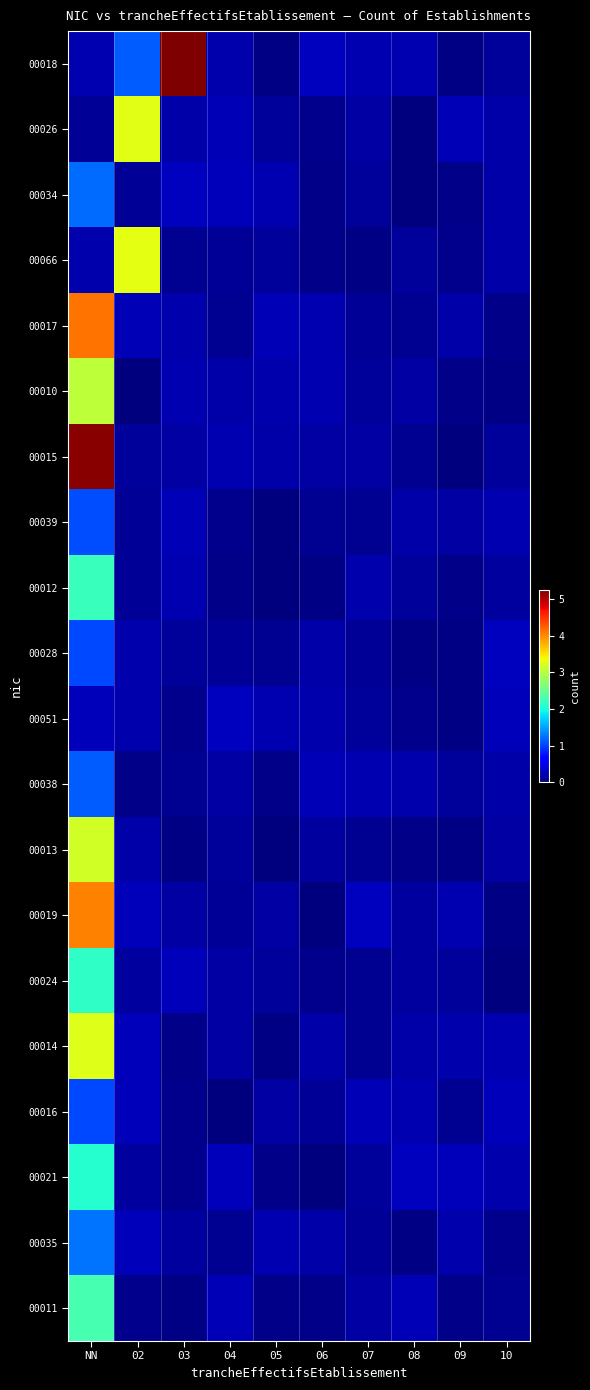

At which category does the chart reach its minimum across all series?

02